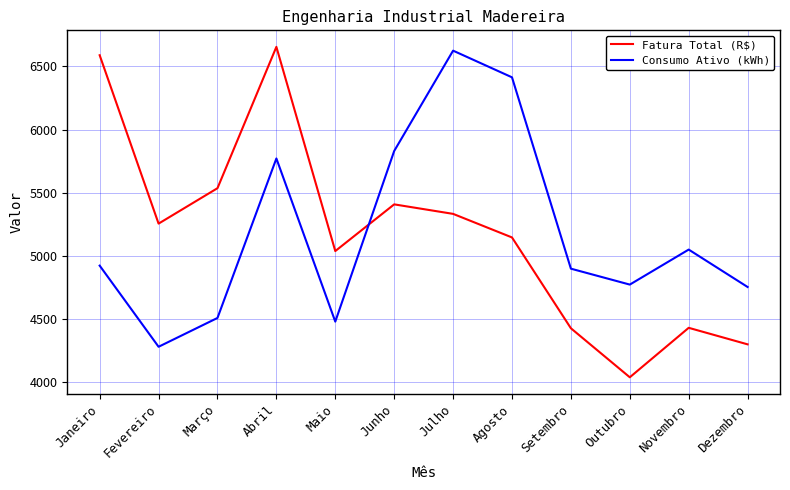

At which label is Consumo Ativo (kWh) closest to 5452?

Abril